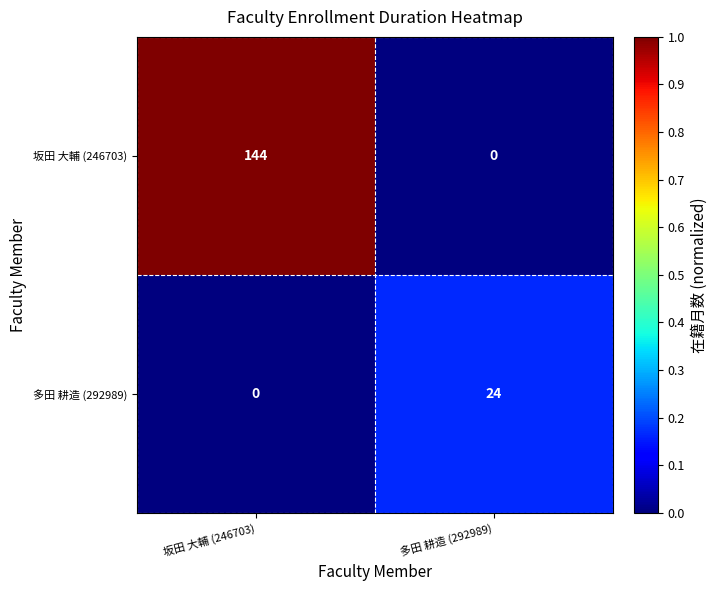

What is the average value of the 多田 耕造 (292989) series?

12